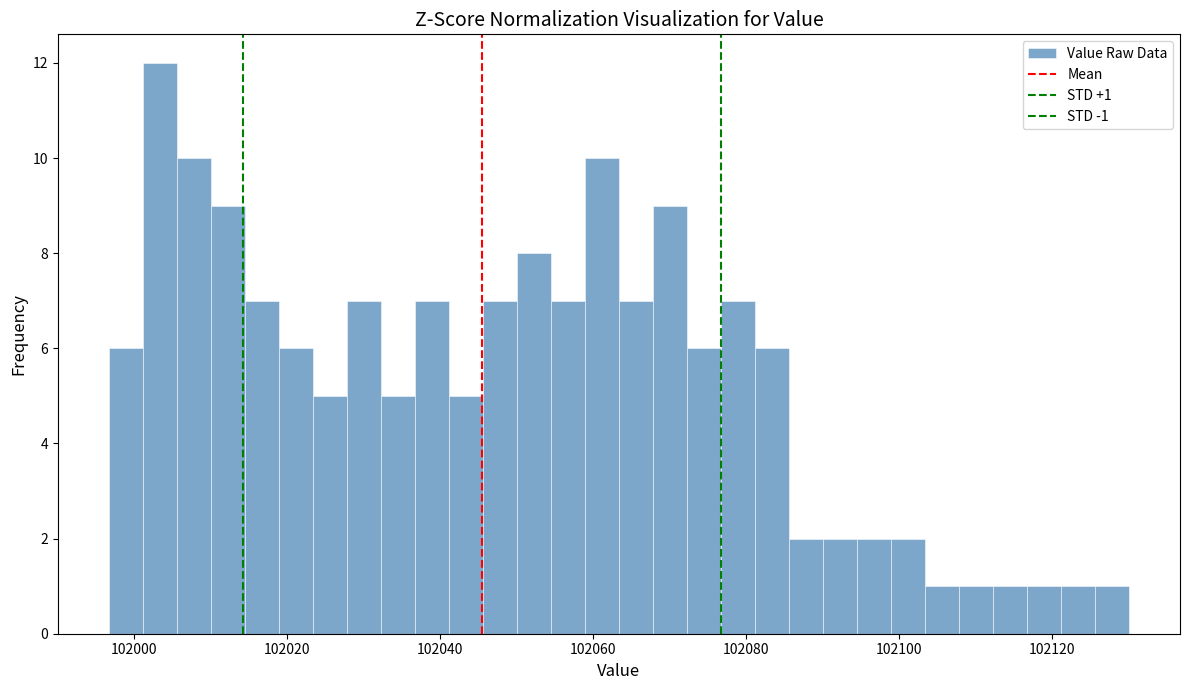

Around what value on the x-axis is the tallest bar? Give the approximate position of its centre, as read against the axis.

102004